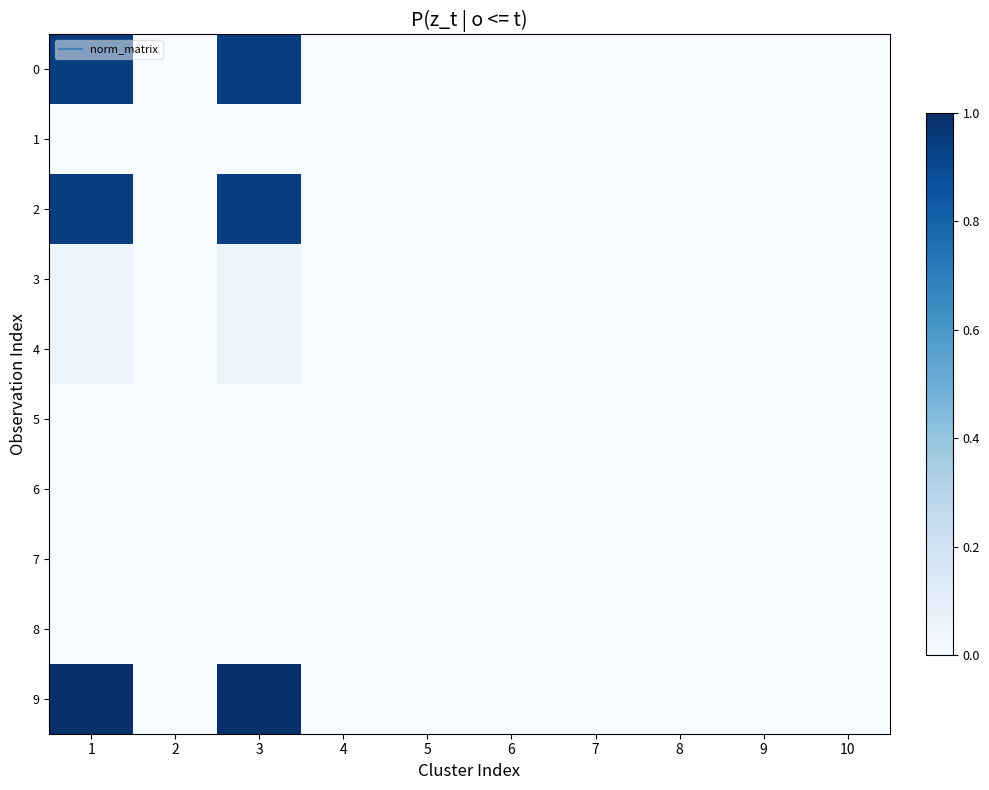

Reading right to left, list all the values displayed in this chart.

0: 10=0.0	9=0.0	8=0.0	7=0.0	6=0.0	5=0.0	4=0.0	3=0.9	2=0.0	1=0.9
1: 10=0.0	9=0.0	8=0.0	7=0.0	6=0.0	5=0.0	4=0.0	3=0.0	2=0.0	1=0.0
2: 10=0.0	9=0.0	8=0.0	7=0.0	6=0.0	5=0.0	4=0.0	3=0.9	2=0.0	1=0.9
3: 10=0.0	9=0.0	8=0.0	7=0.0	6=0.0	5=0.0	4=0.0	3=0.1	2=0.0	1=0.1
4: 10=0.0	9=0.0	8=0.0	7=0.0	6=0.0	5=0.0	4=0.0	3=0.1	2=0.0	1=0.1
5: 10=0.0	9=0.0	8=0.0	7=0.0	6=0.0	5=0.0	4=0.0	3=0.0	2=0.0	1=0.0
6: 10=0.0	9=0.0	8=0.0	7=0.0	6=0.0	5=0.0	4=0.0	3=0.0	2=0.0	1=0.0
7: 10=0.0	9=0.0	8=0.0	7=0.0	6=0.0	5=0.0	4=0.0	3=0.0	2=0.0	1=0.0
8: 10=0.0	9=0.0	8=0.0	7=0.0	6=0.0	5=0.0	4=0.0	3=0.0	2=0.0	1=0.0
9: 10=0.0	9=0.0	8=0.0	7=0.0	6=0.0	5=0.0	4=0.0	3=1.0	2=0.0	1=1.0